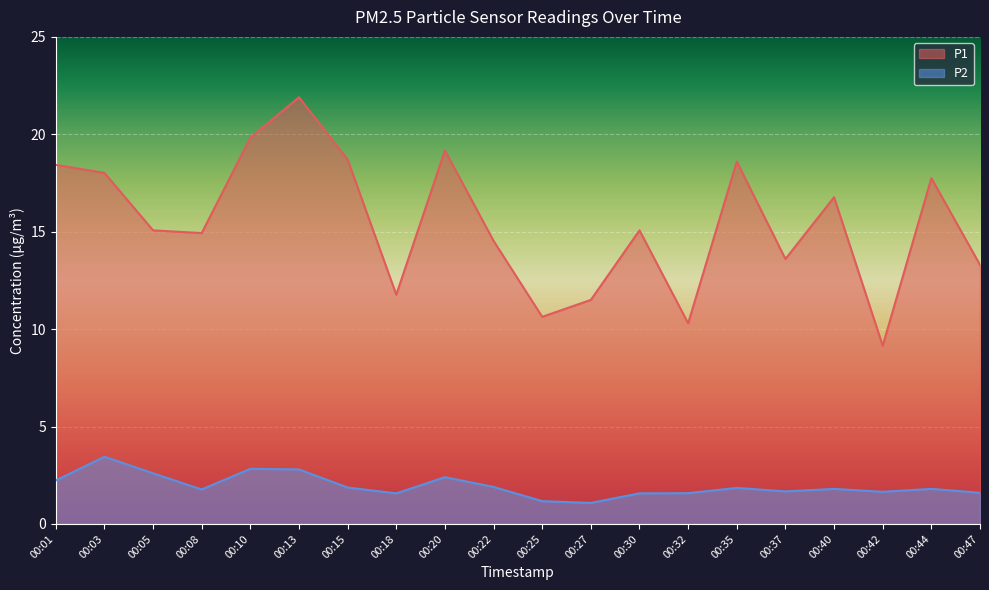

At which category does the chart reach its minimum across all series?

00:27